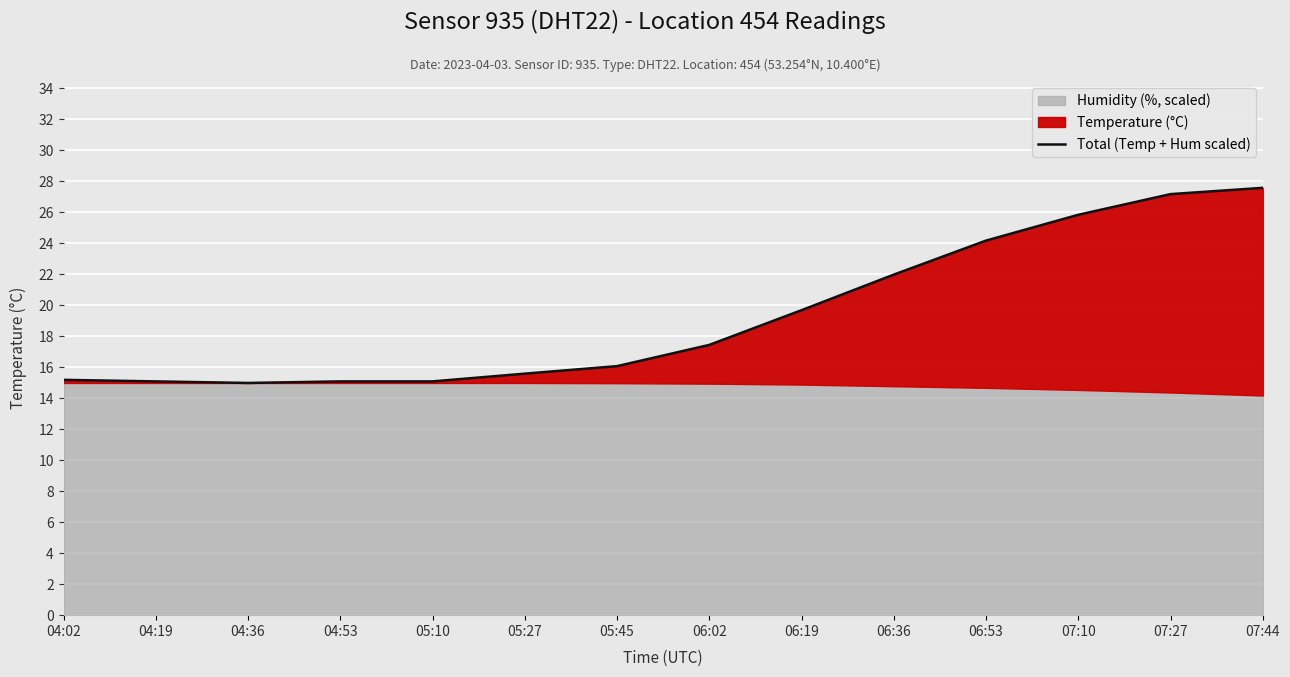

How many values are below 17?

7